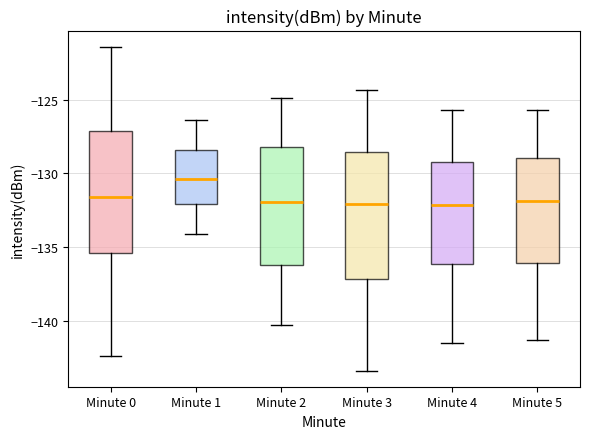

Reading left to right, read every box against the y-axis: the position of its median line, the range the box covers, and the ends of its whiskers. The values are not printed on the chart, so give them approximately, as read against the axis.

Minute 0: median -131.5, box -135.5 to -127.0, whiskers -142.5 to -121.5
Minute 1: median -130.5, box -132.0 to -128.5, whiskers -134.0 to -126.5
Minute 2: median -132.0, box -136.0 to -128.0, whiskers -140.5 to -125.0
Minute 3: median -132.0, box -137.0 to -128.5, whiskers -143.5 to -124.5
Minute 4: median -132.0, box -136.0 to -129.0, whiskers -141.5 to -125.5
Minute 5: median -132.0, box -136.0 to -129.0, whiskers -141.5 to -125.5